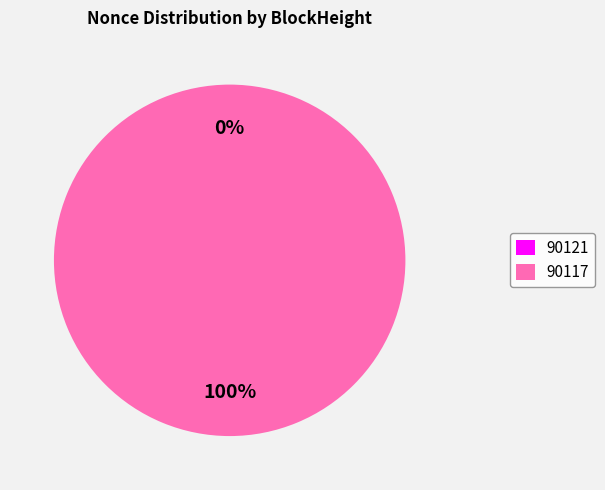

To the nearest percent, what portion does 90117 represent?

100%